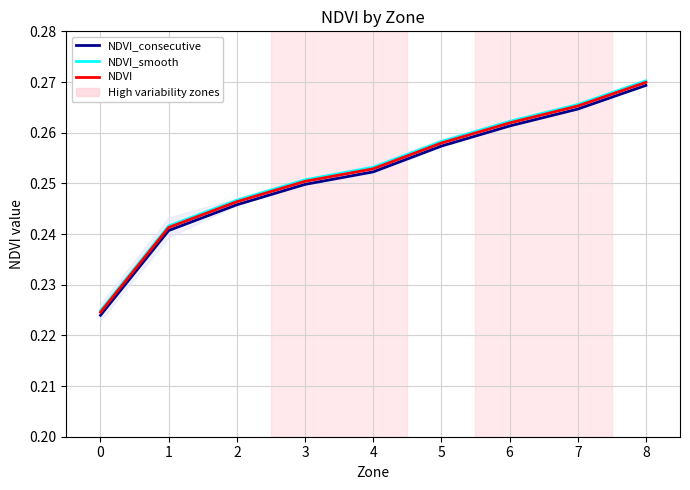

True or false: NDVI_smooth and NDVI_consecutive intersect in this chart.

False